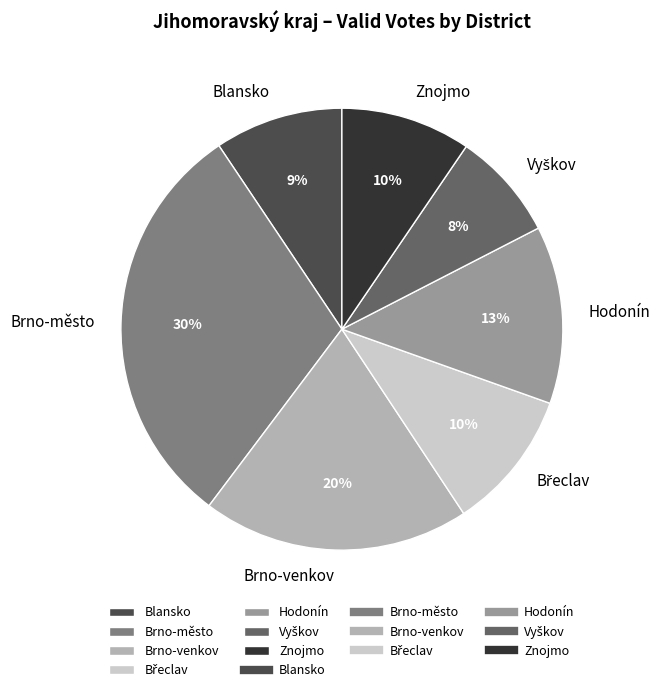

To the nearest percent, what is the difference between the largest and smallest slice percentages?

22%